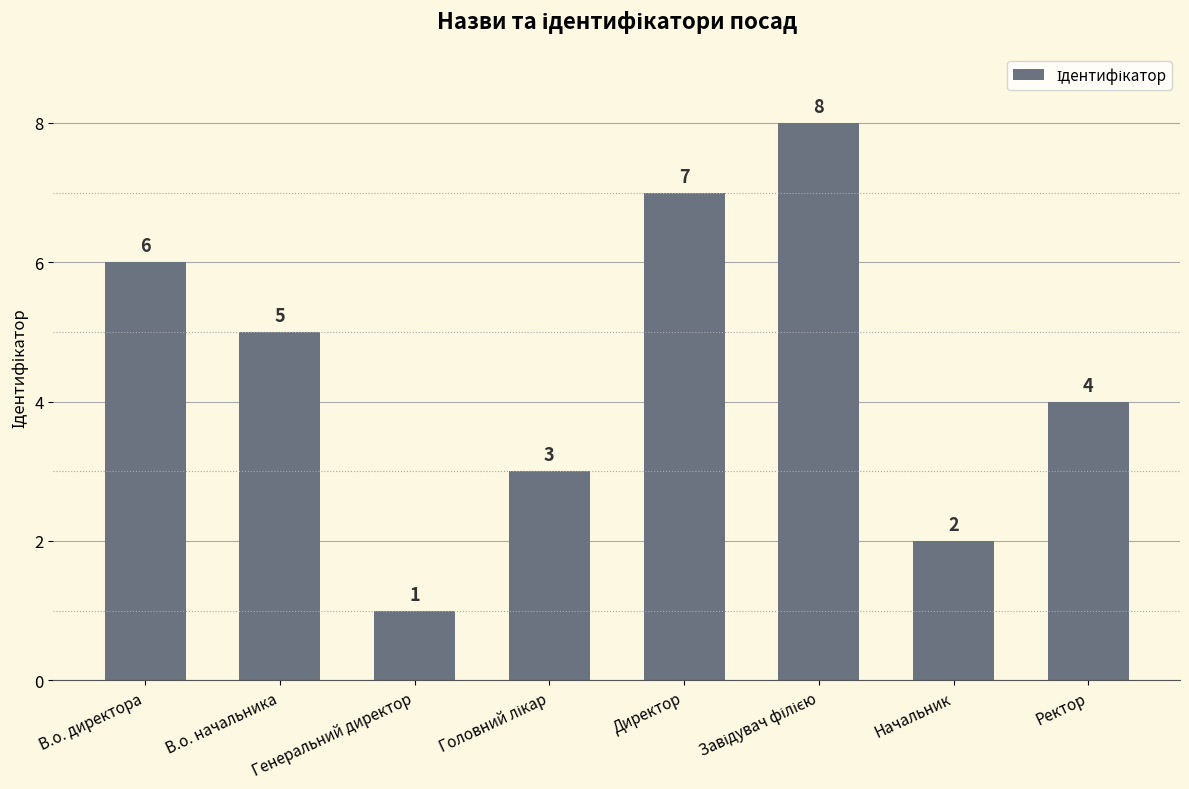

What value does the data have at Ректор?

4